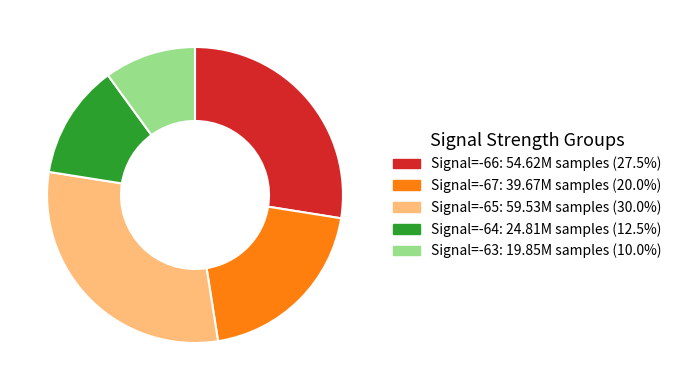

Does any single category account for the majority?

No